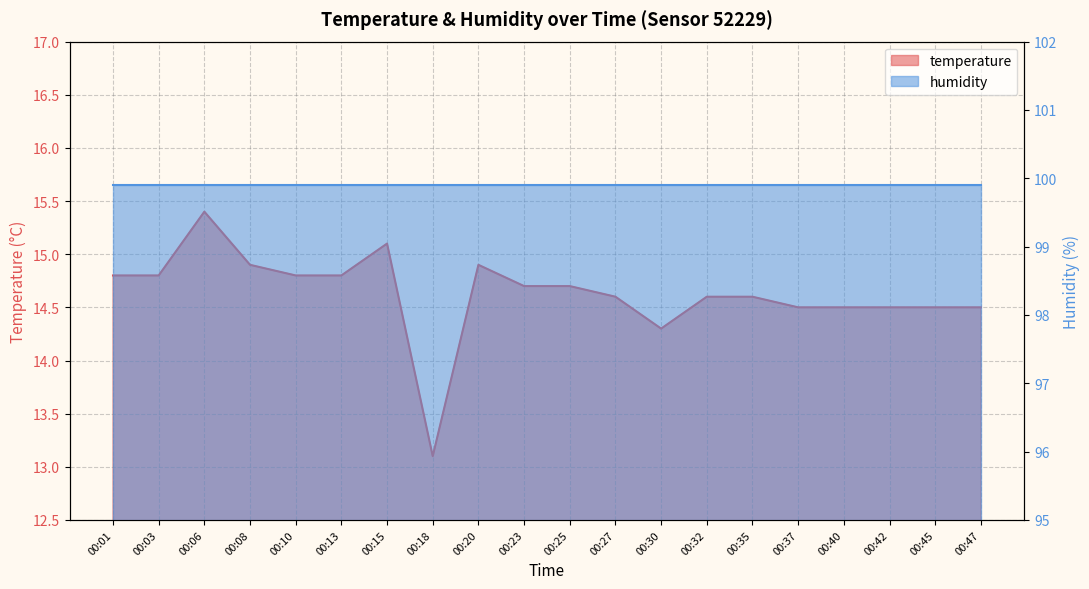

How many interior local peaks (higher than both neighbors) does the data have?

3